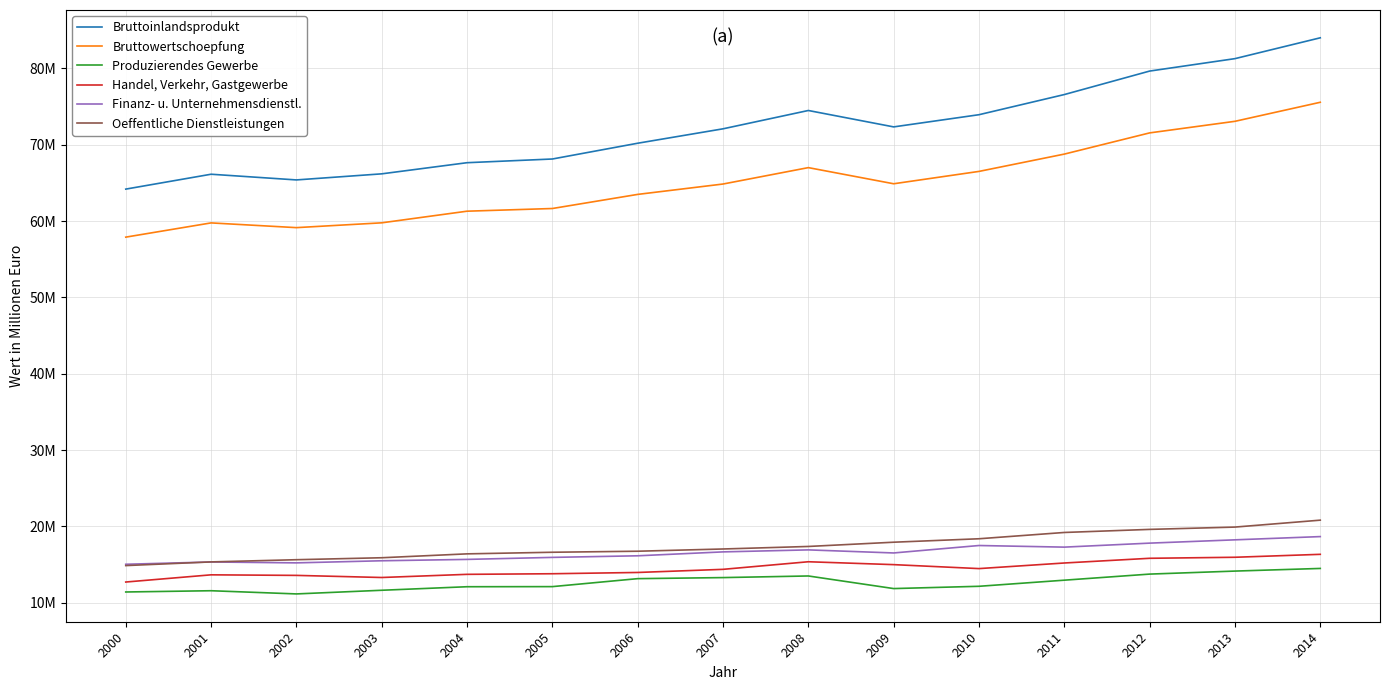

True or false: Bruttoinlandsprodukt and Handel, Verkehr, Gastgewerbe cross at least once.

False